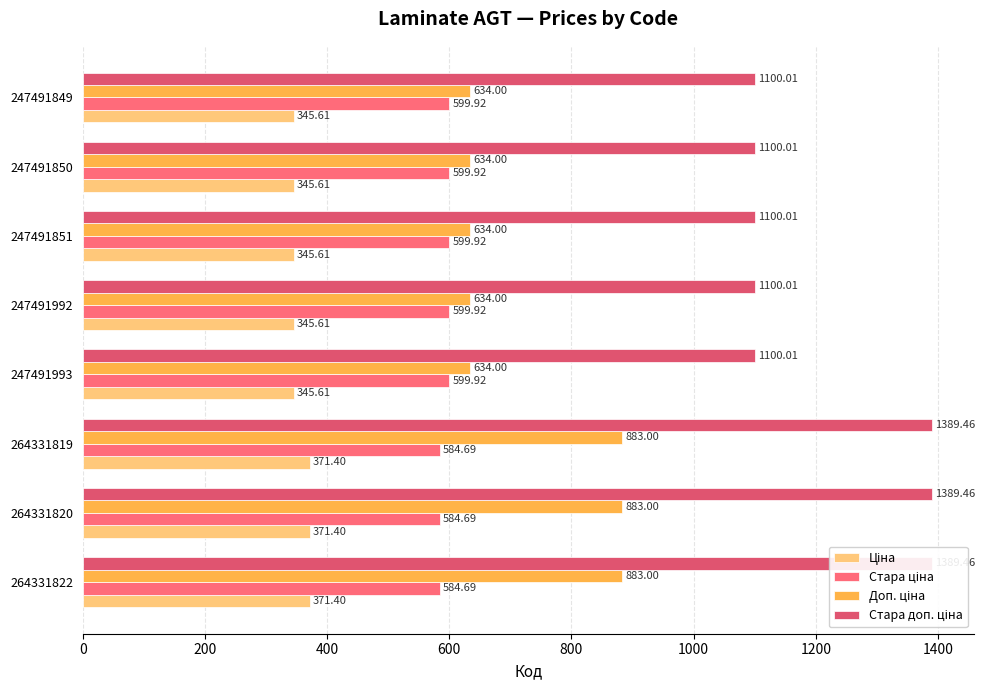

At 264331822, list the series in order from largest to smallest.

Стара доп. ціна, Доп. ціна, Стара ціна, Ціна